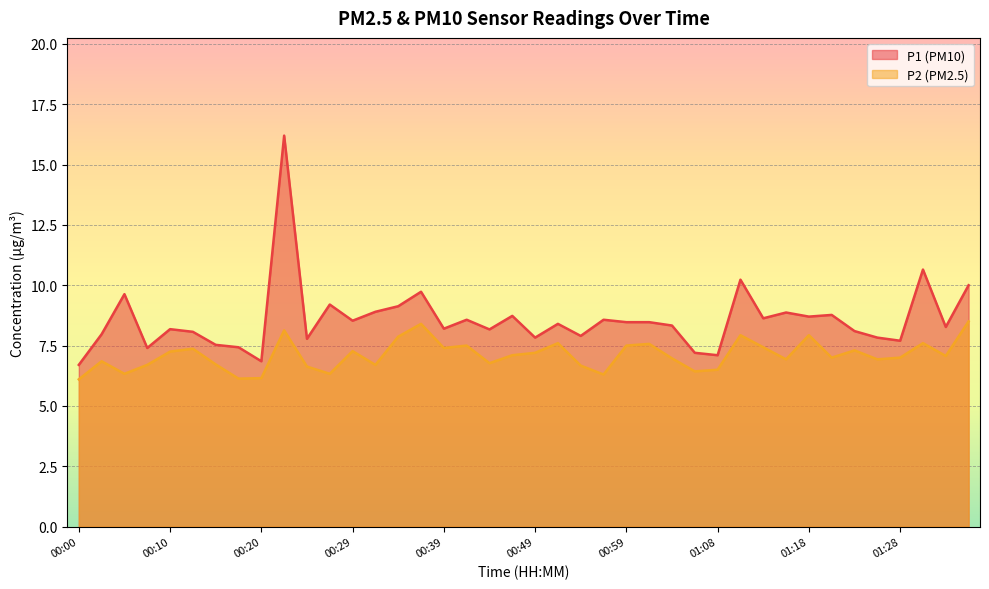

The P1 series shows 4.0 at 00:00. True or false?

False